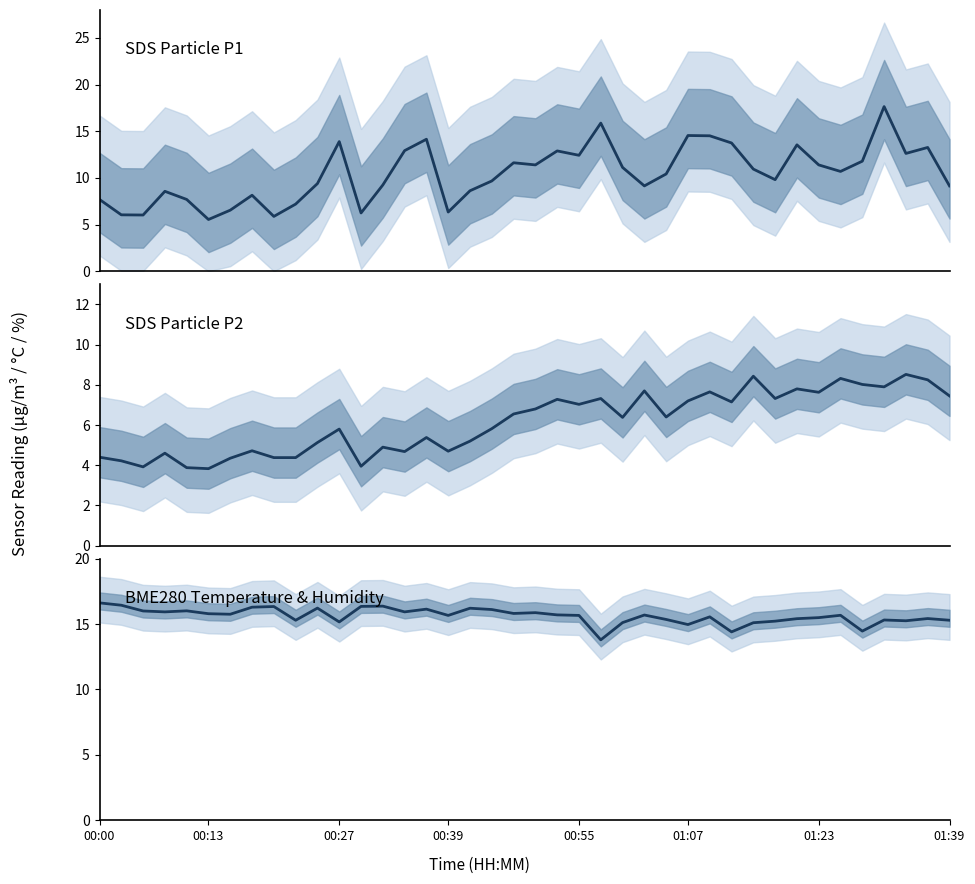

Reading left to right, list all the values displayed in this chart.

SDS_P1: 7.7	6.0	6.0	8.6	7.7	5.5	6.5	8.2	5.9	7.2	9.4	13.9	6.2	9.2	12.9	14.2	6.3	8.6	9.7	11.6	11.4	12.9	12.4	15.9	11.1	9.2	10.4	14.6	14.5	13.8	10.9	9.8	13.6	11.4	10.7	11.8	17.6	12.6	13.3	9.2
SDS_P2: 4.4	4.2	3.9	4.6	3.9	3.8	4.3	4.7	4.4	4.4	5.1	5.8	4.0	4.9	4.7	5.4	4.7	5.2	5.8	6.5	6.8	7.3	7.0	7.3	6.4	7.7	6.4	7.2	7.7	7.2	8.4	7.3	7.8	7.6	8.3	8.0	7.9	8.5	8.2	7.5
BME280_temperature: 16.6	16.4	16.0	15.9	16.0	15.8	15.8	16.3	16.3	15.3	16.2	15.2	16.4	16.4	15.9	16.1	15.7	16.2	16.1	15.8	15.9	15.7	15.7	13.8	15.1	15.7	15.3	15.0	15.6	14.4	15.1	15.2	15.4	15.5	15.7	14.5	15.3	15.2	15.4	15.3